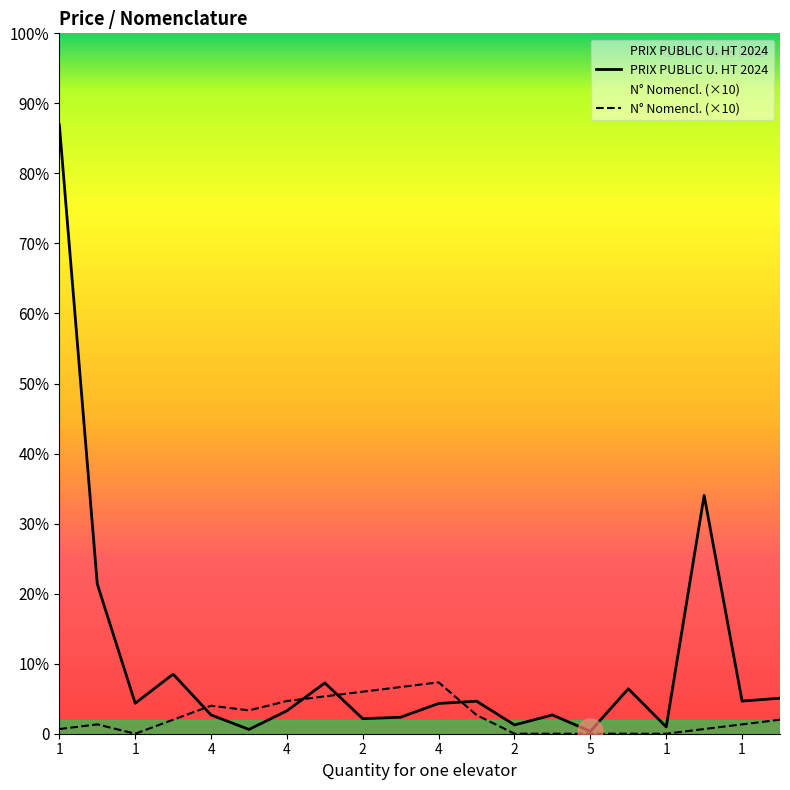

Reading right to left, transcribe all the data shown in this chart.

PRIX PUBLIC U. HT 2024: 76.1	69.9	510.4	14.7	96.3	5.1	40.2	18.8	69.7	64.8	35.4	32.1	108.7	49.1	9.2	40.2	127.6	65.2	320.6	1304.0
N° Nomencl.: 30.0	20.0	10.0	0.0	0.0	0.0	0.0	0.0	40.0	110.0	100.0	90.0	80.0	70.0	50.0	60.0	30.0	0.0	20.0	10.0